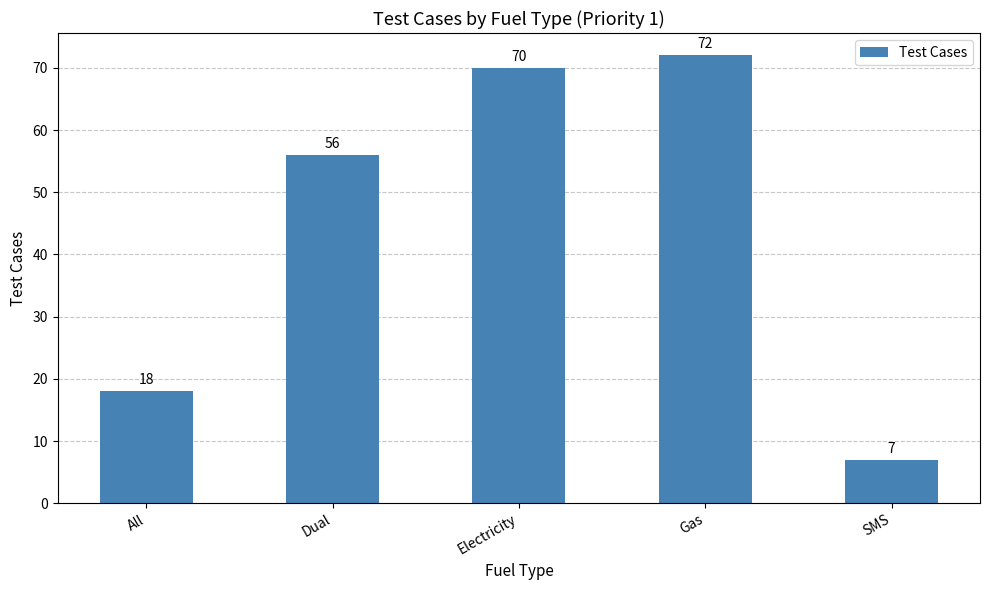

What is the average value?

45